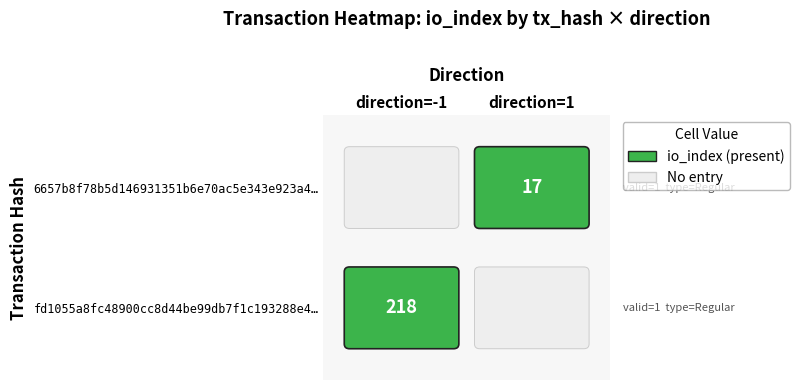

Which series has the largest range (max minus min)?

fd1055a8fc48900cc8d44be99db7f1c193288e4